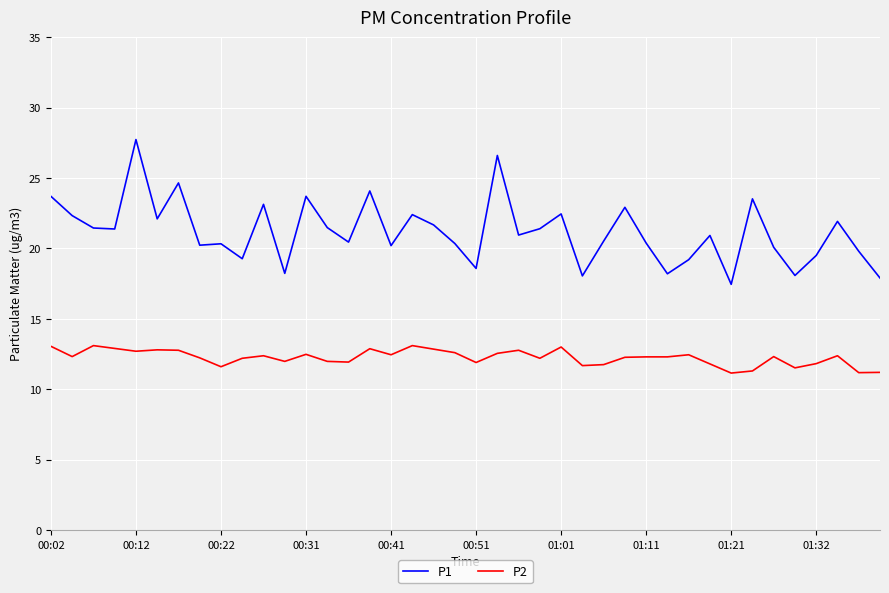

What is the minimum value shown in the chart?

11.2